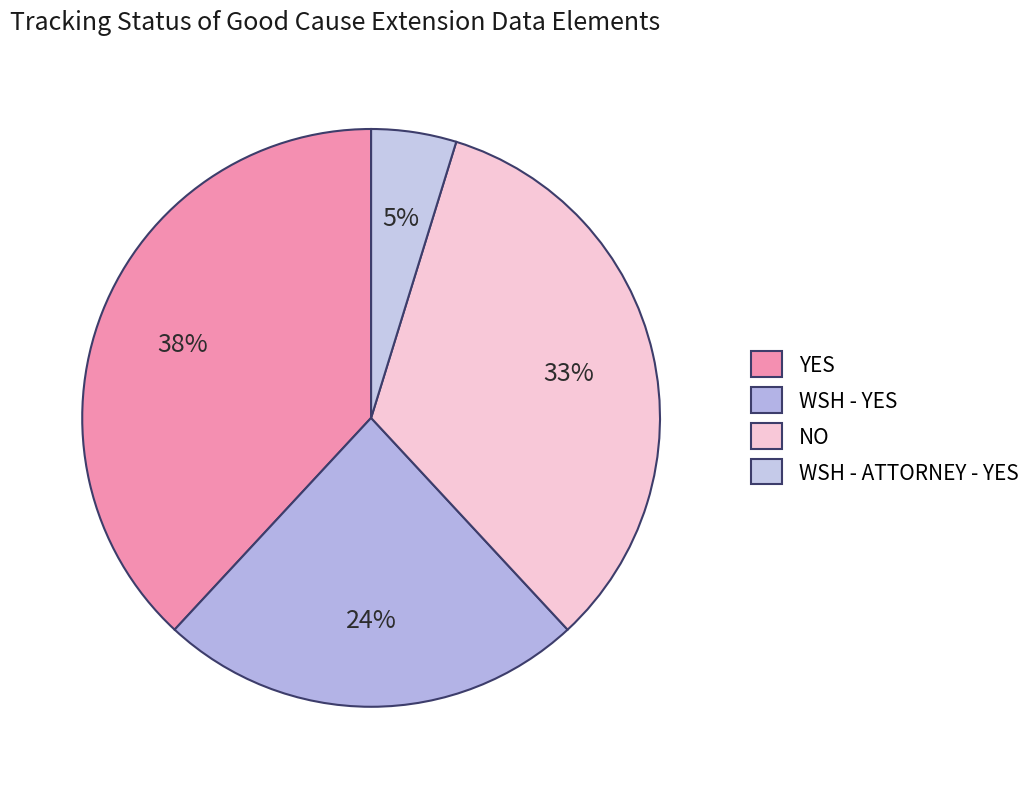

Which has a higher value, WSH - ATTORNEY - YES or YES?

YES